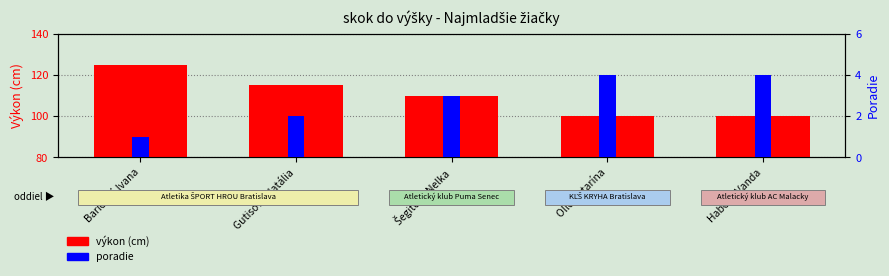

What is the average value of the Poradie series?

3